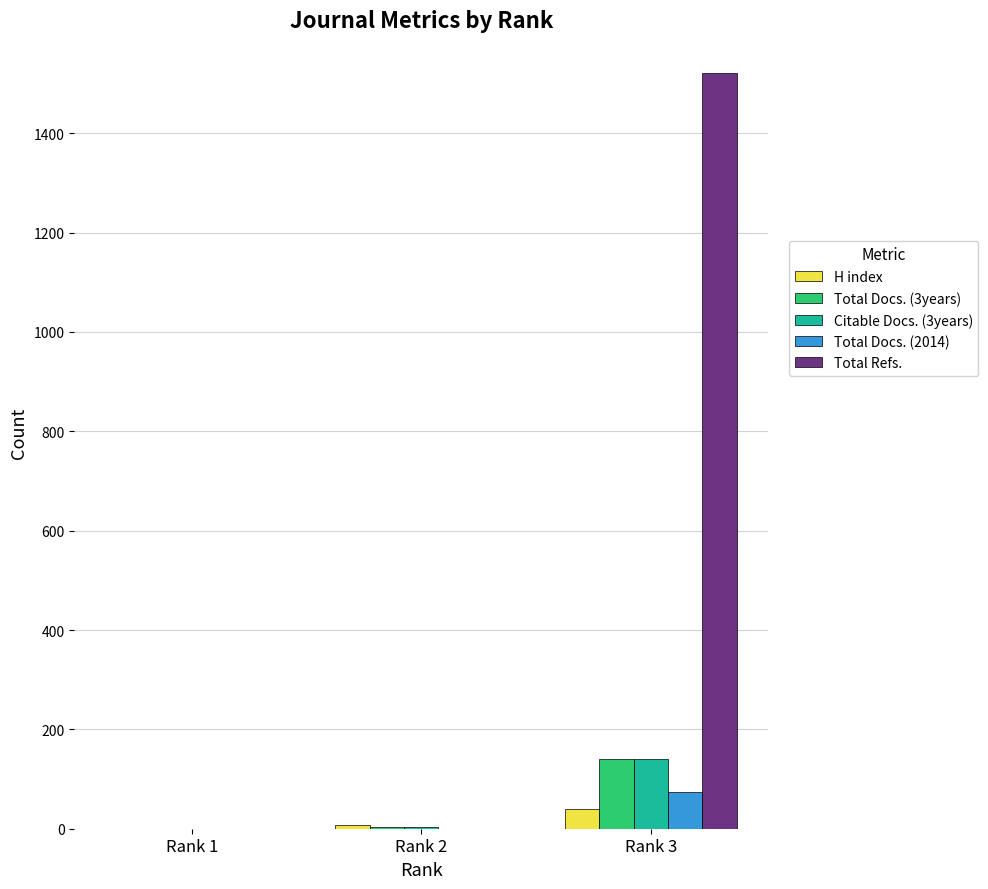

The value of Total Refs. at Rank 2 is 0. True or false?

True